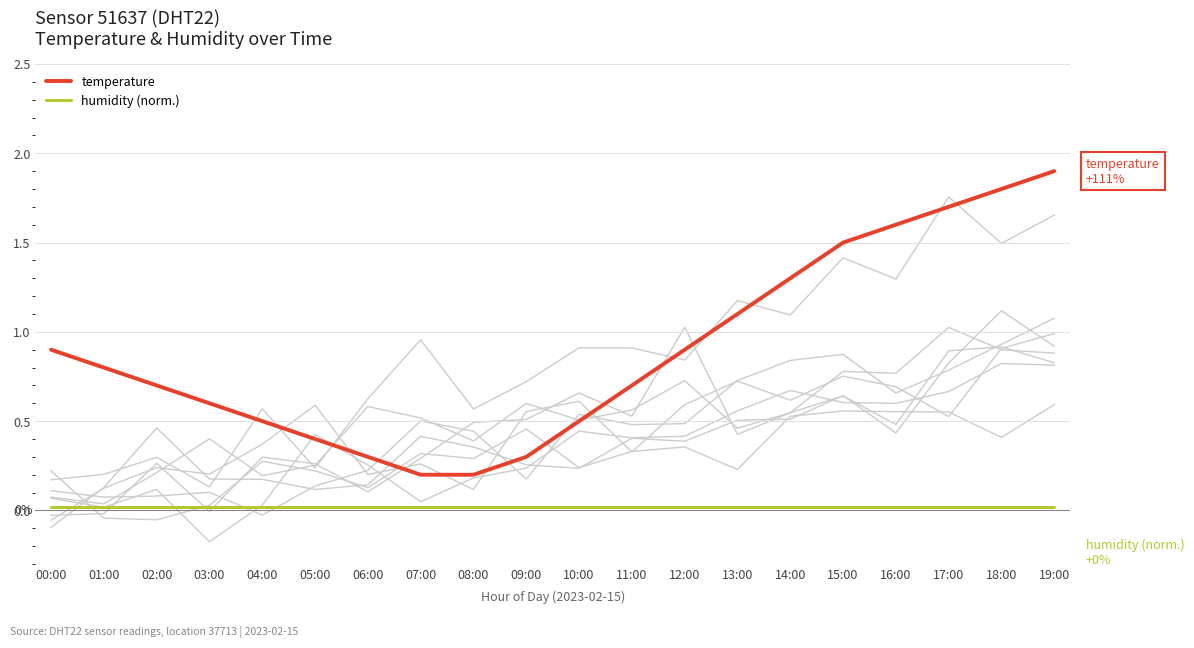

How many series are shown in this chart?

2